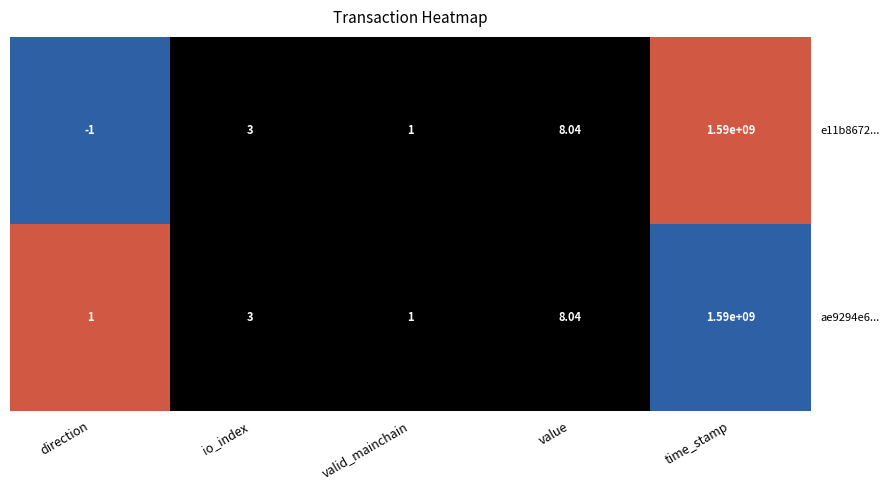

Which category has the highest value across all series?

time_stamp